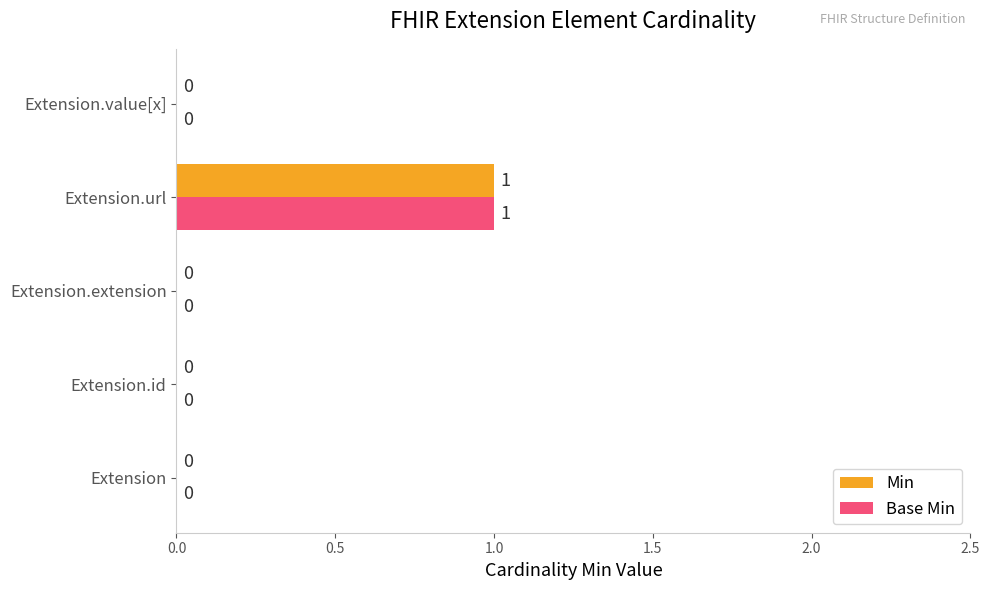

At which category is the sum across all series the highest?

Extension.url